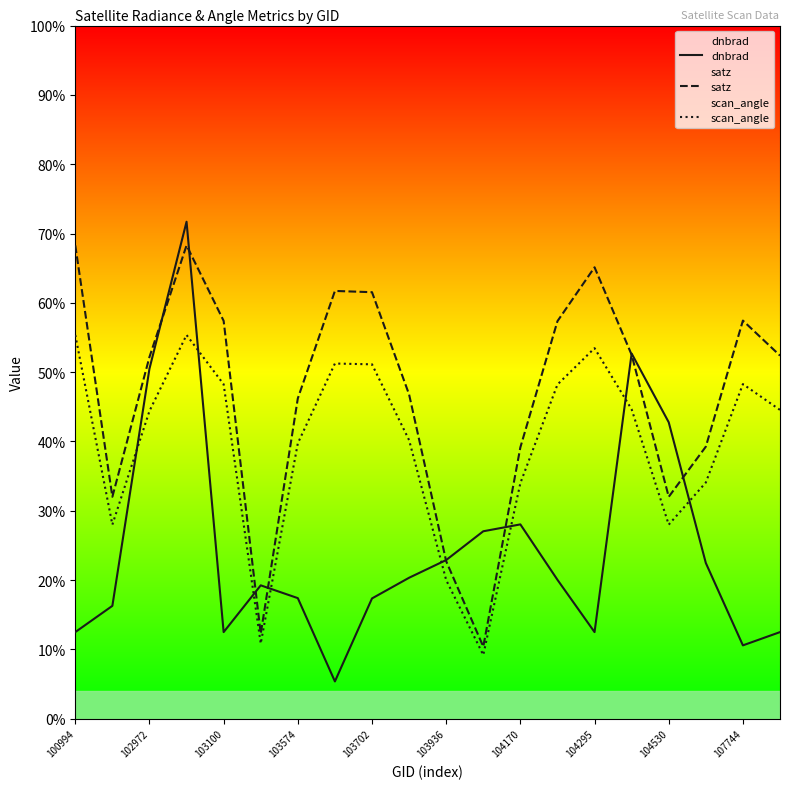

What is the difference between the dnbrad values at 103936 and 102972?

27.6